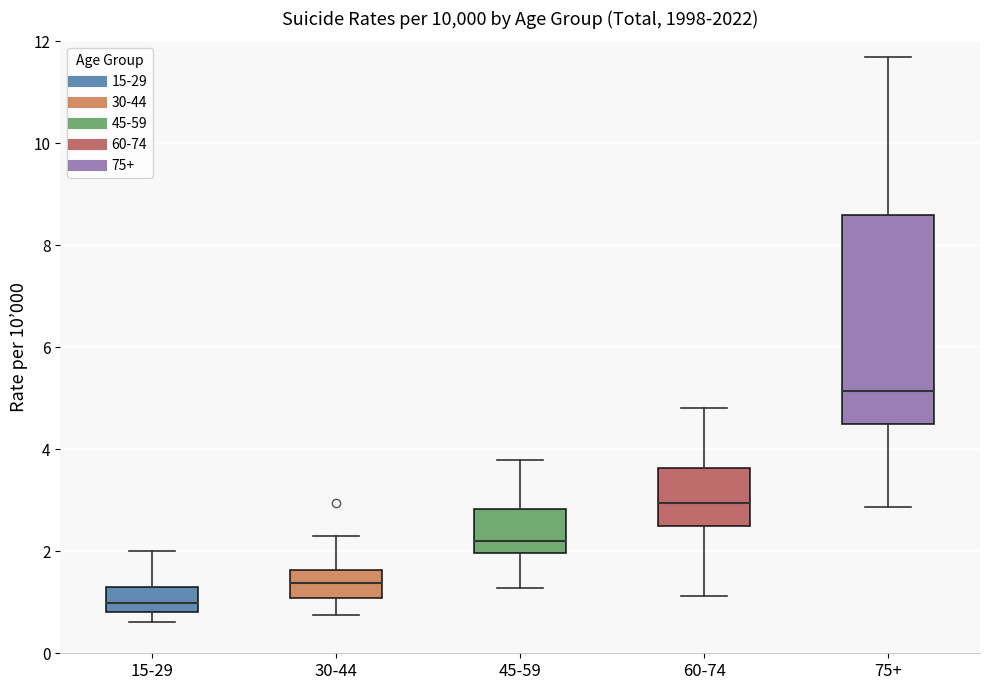

Reading left to right, transcribe this box plot: for each box, give where its median line is, the range the box spans, and where its two whiskers end, as read against the y-axis. The values are not printed on the chart, so give them approximately, as read against the axis.

15-29: median 1.0, box 0.8 to 1.4, whiskers 0.6 to 2.0
30-44: median 1.4, box 1.0 to 1.6, whiskers 0.8 to 2.2
45-59: median 2.2, box 2.0 to 2.8, whiskers 1.2 to 3.8
60-74: median 3.0, box 2.4 to 3.6, whiskers 1.2 to 4.8
75+: median 5.2, box 4.4 to 8.6, whiskers 2.8 to 11.6